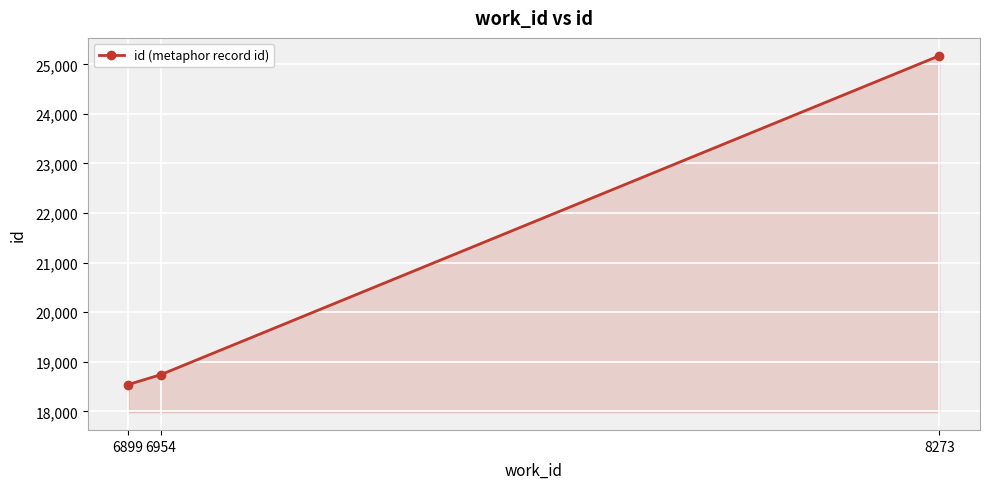

What is the difference between the values at 8273 and 6899?

6633